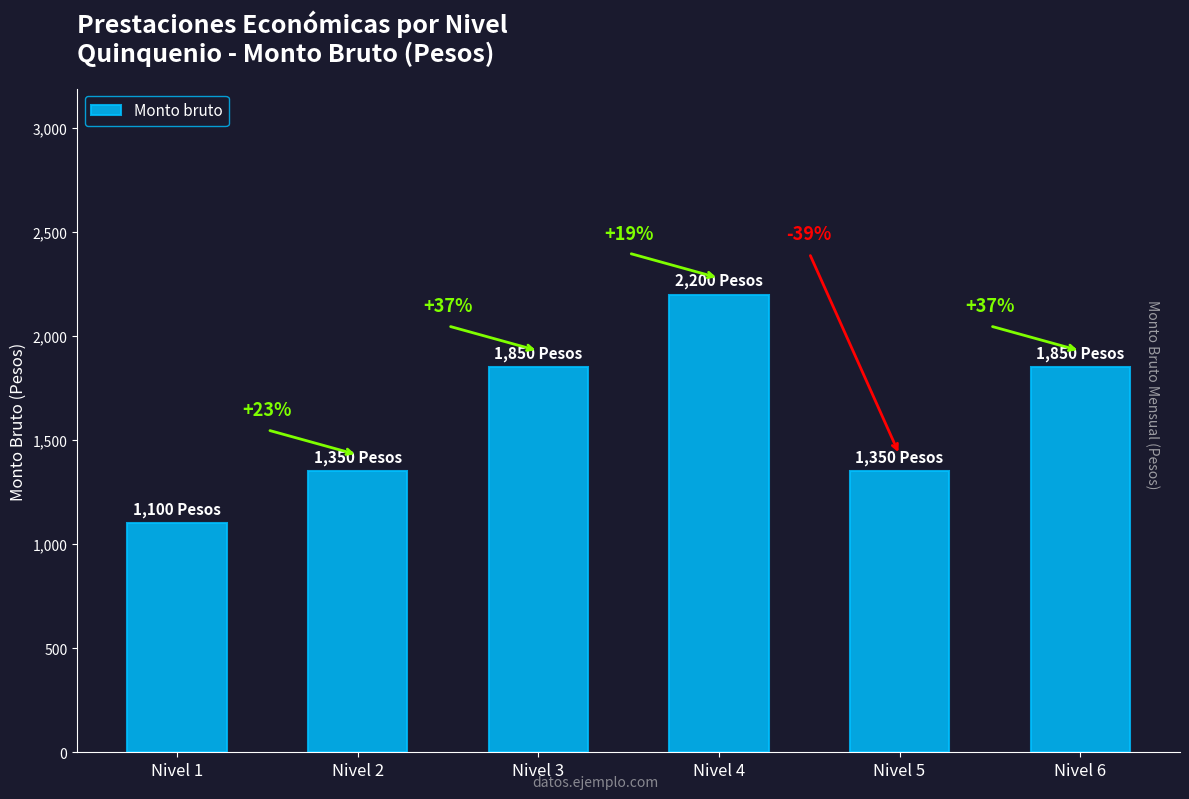

How many values are between 1350 and 1850?

4